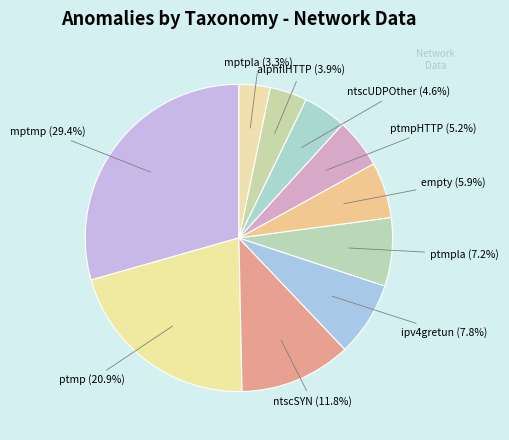

Does ptmpHTTP account for over 50% of the chart?

No